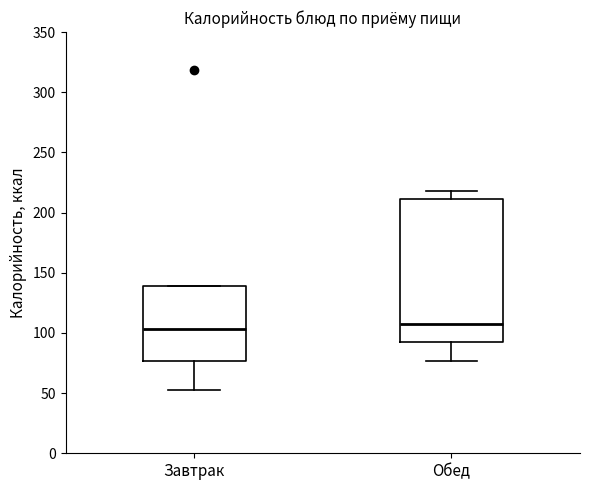

Reading left to right, read every box against the y-axis: the position of its median line, the range the box covers, and the ends of its whiskers. The values are not printed on the chart, so give them approximately, as read against the axis.

Завтрак: median 105, box 75 to 140, whiskers 55 to 140
Обед: median 105, box 90 to 210, whiskers 75 to 220